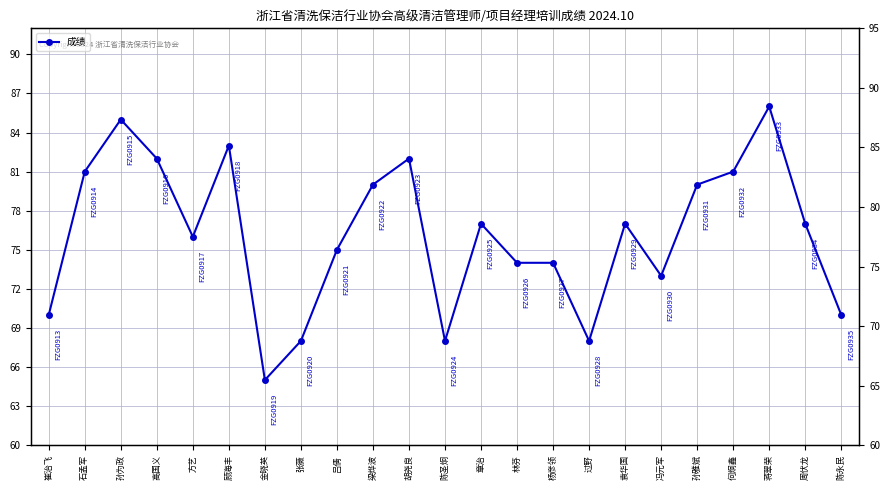

What is the smallest value displayed?

65